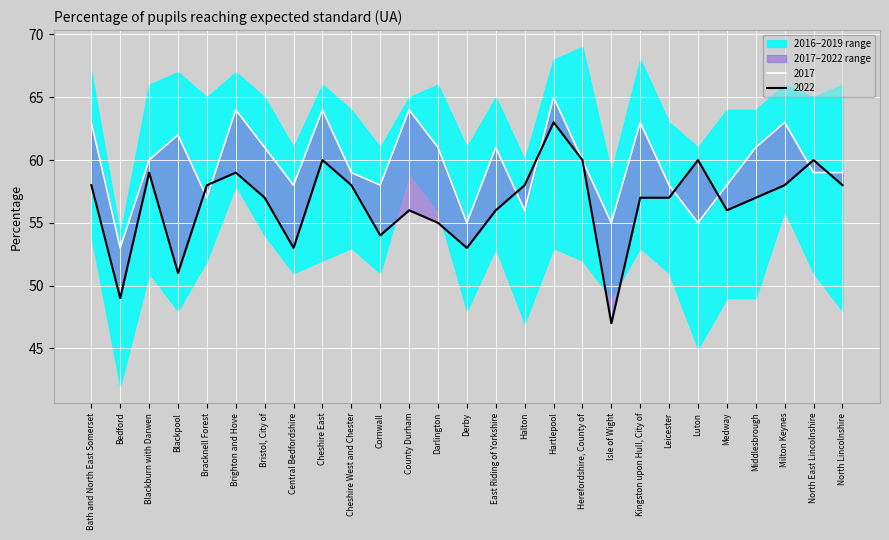

Rank the series by their maximum value, from lowest to highest.

2022, 2017